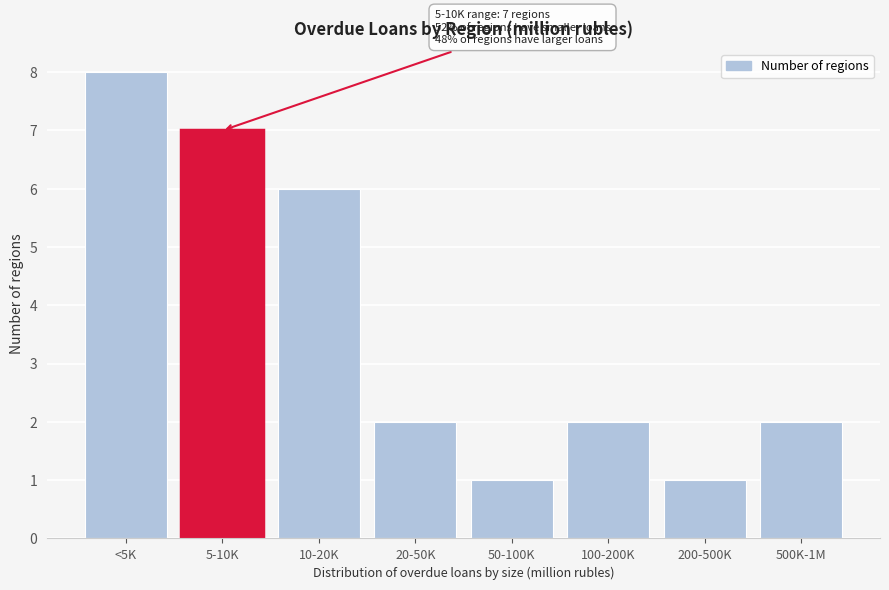

Reading left to right, extract all data points from this chart.

<5K=8	5-10K=7	10-20K=6	20-50K=2	50-100K=1	100-200K=2	200-500K=1	500K-1M=2